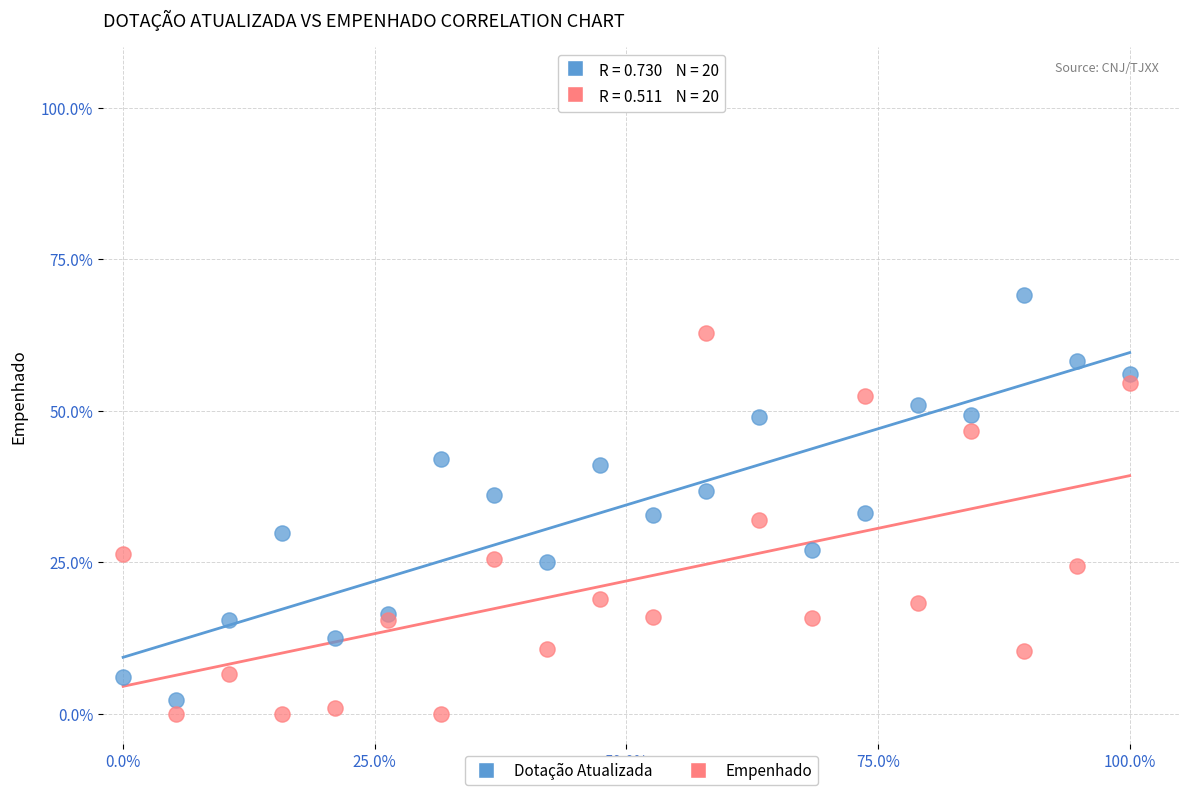

Which series contains the lowest Y value?

Empenhado